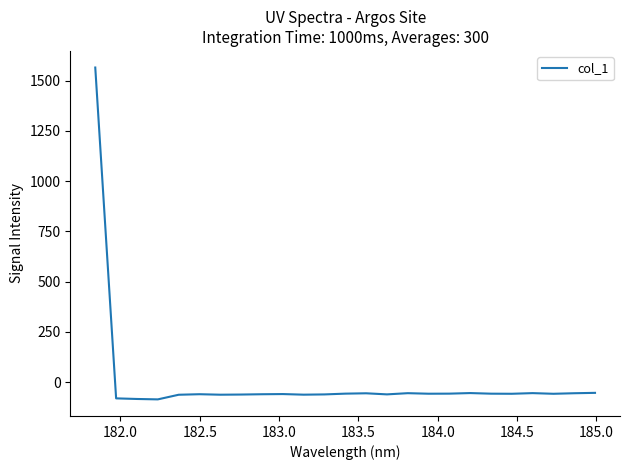

What is the minimum value shown in the chart?

-86.1